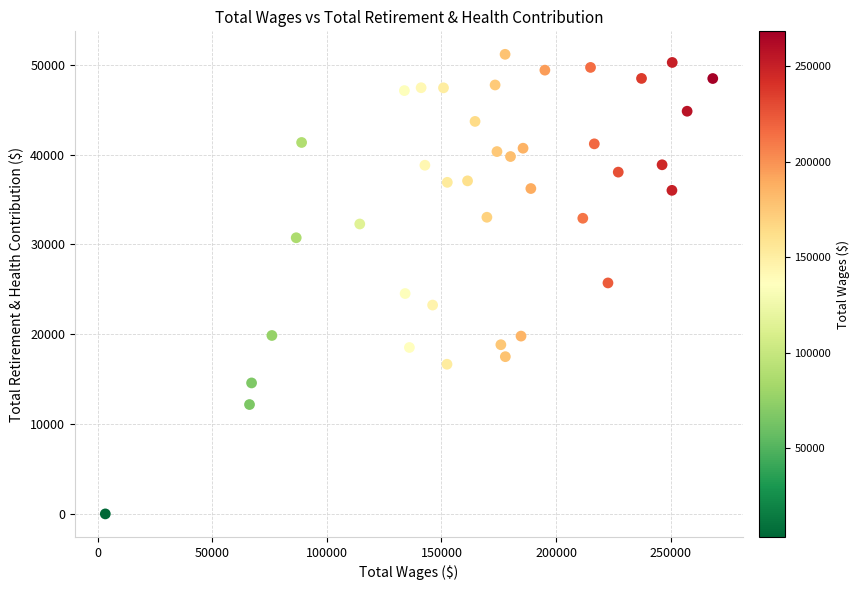

What is the range of X values (max minus min)?

264936